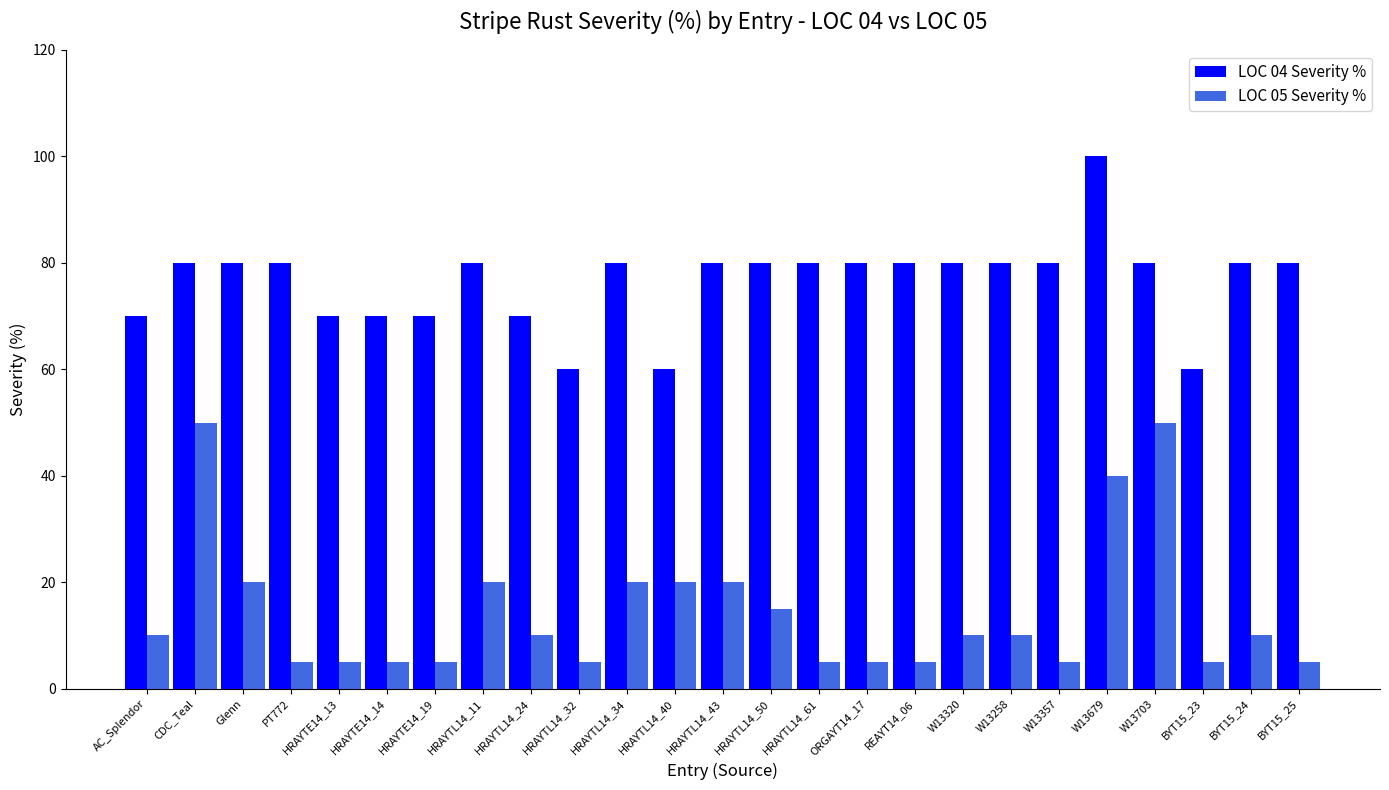

What is the value of the LOC 05 Severity % bar at the 15th from the left?

5